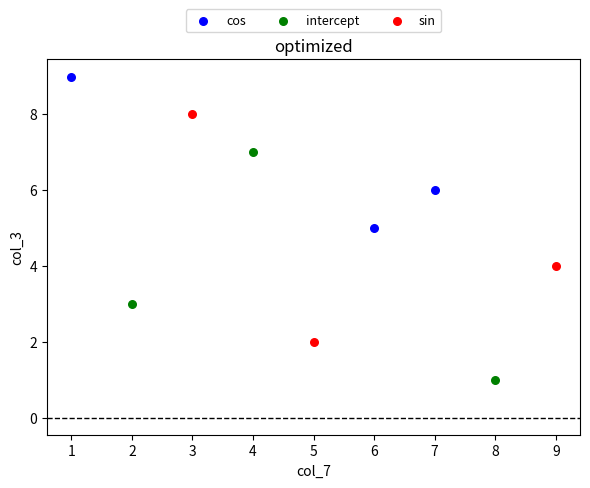

Which series contains the highest Y value?

cos